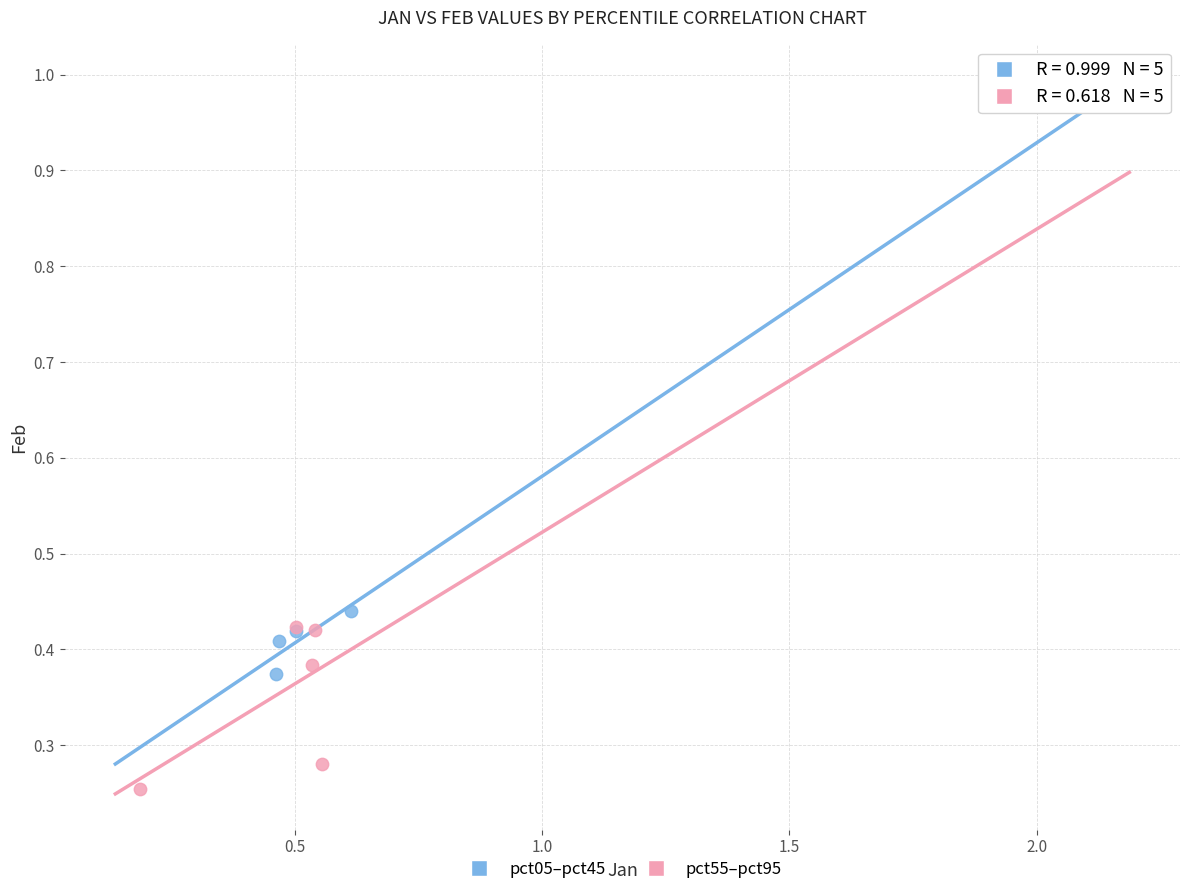

Which series has the largest Y range (max minus min)?

pct05–pct45